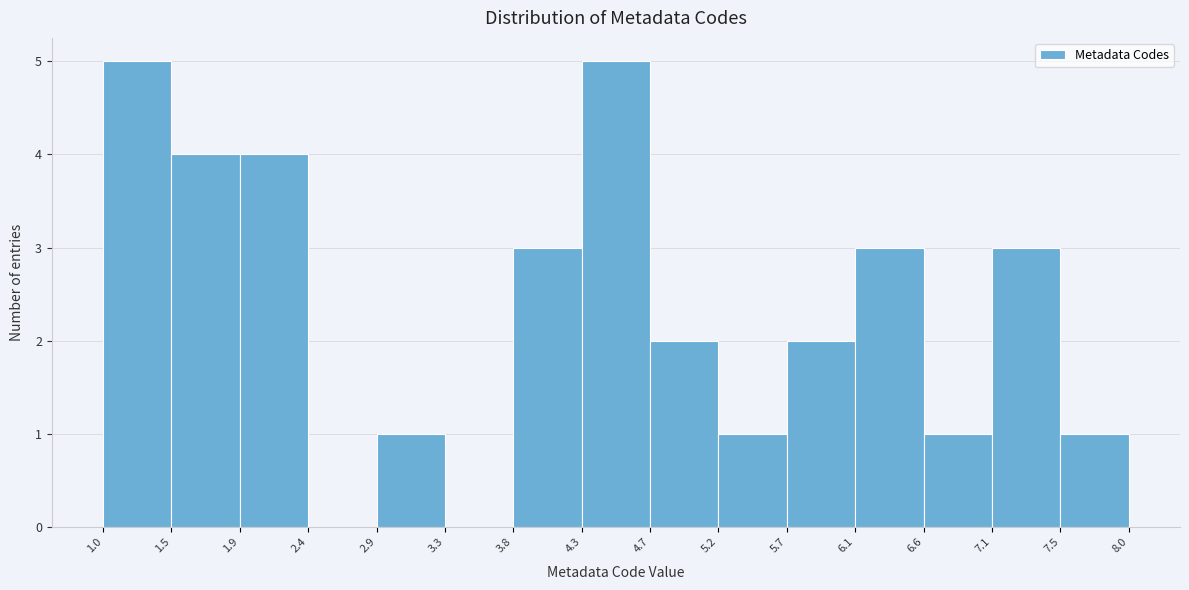

Reading left to right, transcribe this chart: for each bar, give the range it covers on the x-axis and its height. The values are not printed on the chart, so give them approximately, as read against the axis.

1.0 to 1.5: 5
1.5 to 1.9: 4
1.9 to 2.4: 4
2.4 to 2.9: 0
2.9 to 3.3: 1
3.3 to 3.8: 0
3.8 to 4.3: 3
4.3 to 4.7: 5
4.7 to 5.2: 2
5.2 to 5.7: 1
5.7 to 6.1: 2
6.1 to 6.6: 3
6.6 to 7.1: 1
7.1 to 7.5: 3
7.5 to 8.0: 1